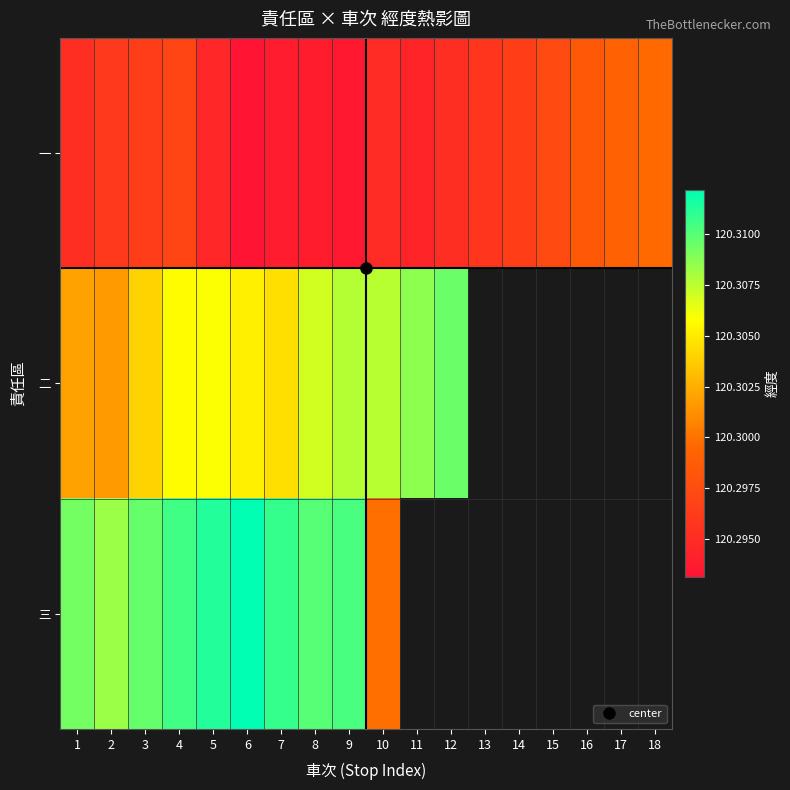

Which series changed the most between 5 and 14?

一